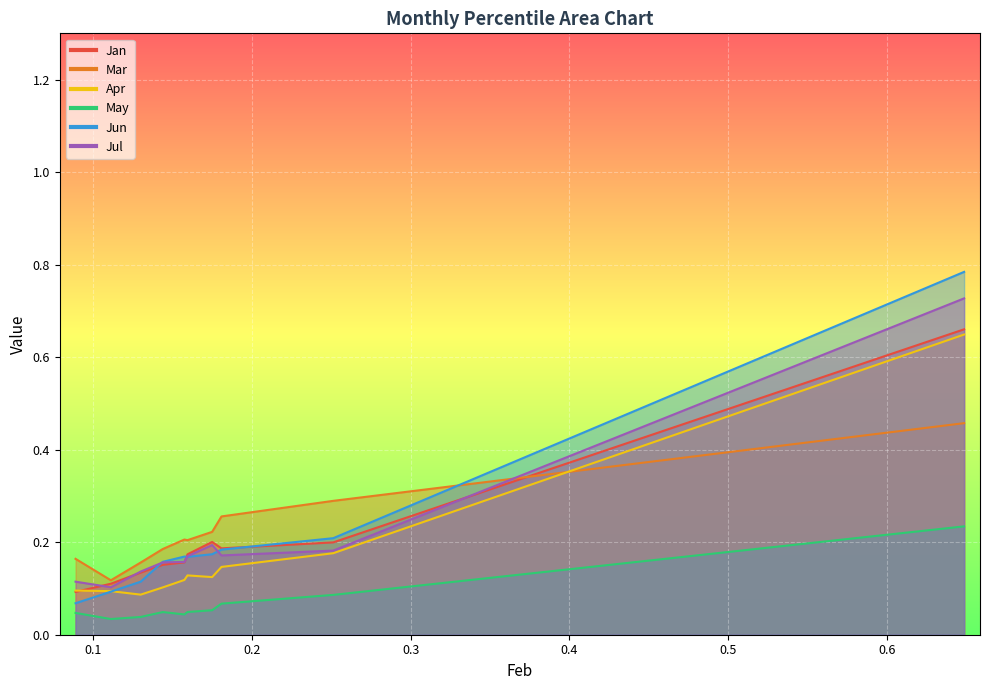

Reading right to left, list all the values displayed in this chart.

Jan: pct95=0.7	pct85=0.2	pct75=0.2	pct65=0.2	pct55=0.2	pct45=0.2	pct35=0.2	pct25=0.1	pct15=0.1	pct05=0.1
Mar: pct95=0.5	pct85=0.3	pct75=0.3	pct65=0.2	pct55=0.2	pct45=0.2	pct35=0.2	pct25=0.2	pct15=0.1	pct05=0.2
Apr: pct95=0.6	pct85=0.2	pct75=0.1	pct65=0.1	pct55=0.1	pct45=0.1	pct35=0.1	pct25=0.1	pct15=0.1	pct05=0.1
May: pct95=0.2	pct85=0.1	pct75=0.1	pct65=0.1	pct55=0.0	pct45=0.0	pct35=0.0	pct25=0.0	pct15=0.0	pct05=0.0
Jun: pct95=0.8	pct85=0.2	pct75=0.2	pct65=0.2	pct55=0.2	pct45=0.2	pct35=0.2	pct25=0.1	pct15=0.1	pct05=0.1
Jul: pct95=0.7	pct85=0.2	pct75=0.2	pct65=0.2	pct55=0.2	pct45=0.2	pct35=0.2	pct25=0.1	pct15=0.1	pct05=0.1